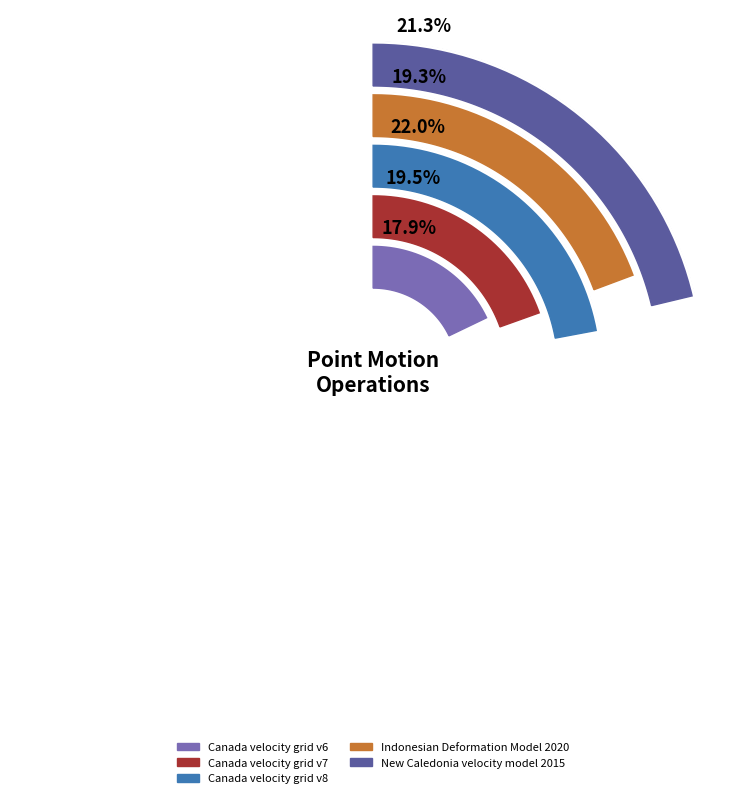

To the nearest percent, what portion does New Caledonia velocity model 2015 represent?

21%